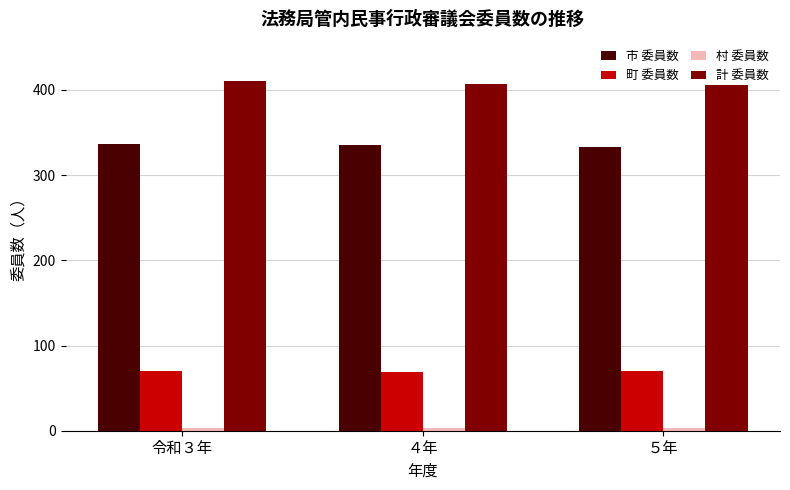

At how many categories does at least one series exceed 8?

3